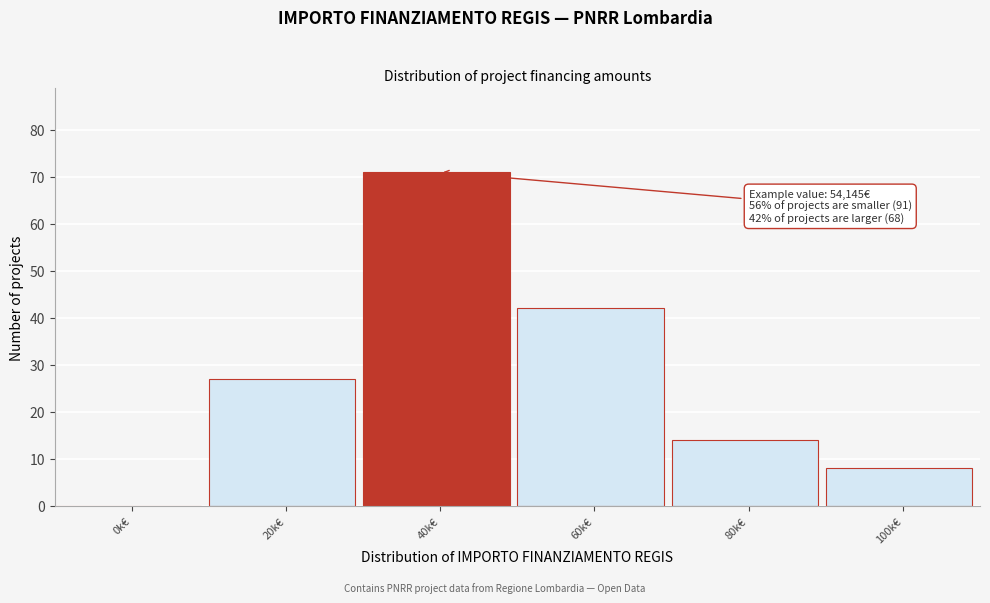

Reading right to left, transcribe all the data shown in this chart.

100k€=8	80k€=14	60k€=42	40k€=71	20k€=27	0k€=0